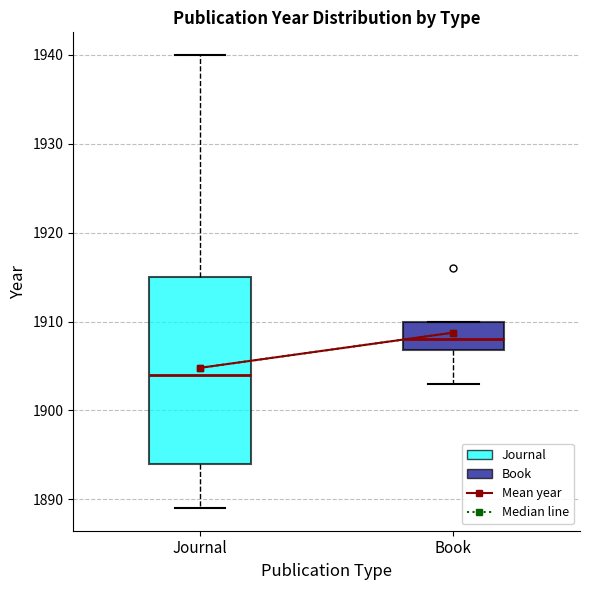

Where is the upper edge of the box for Book on the y-axis? The values are not printed on the chart, so give them approximately, as read against the axis.

1910